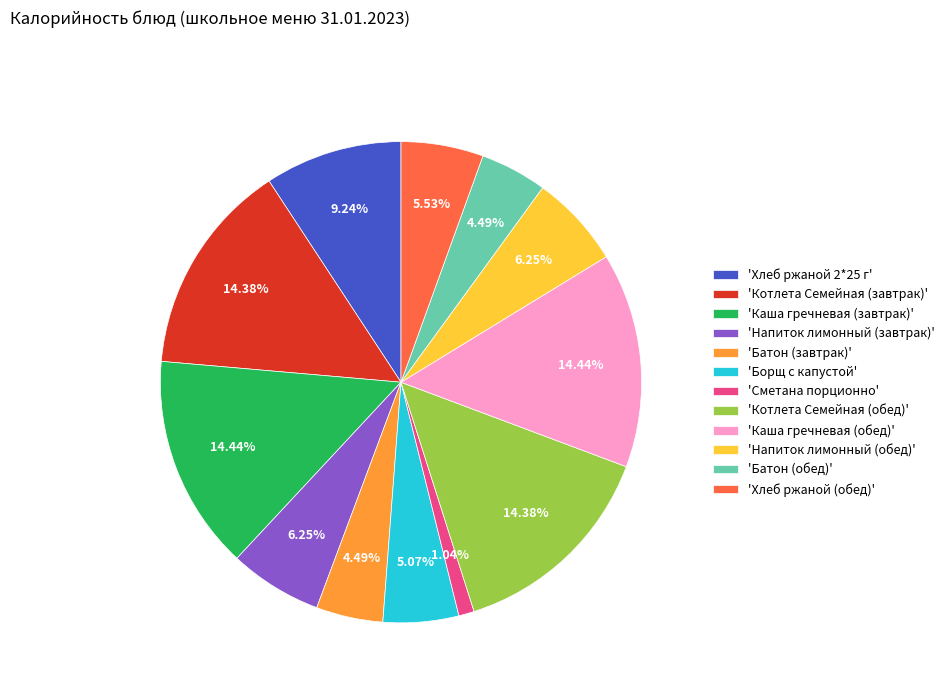

Which slice is the smallest?

'Сметана порционно'